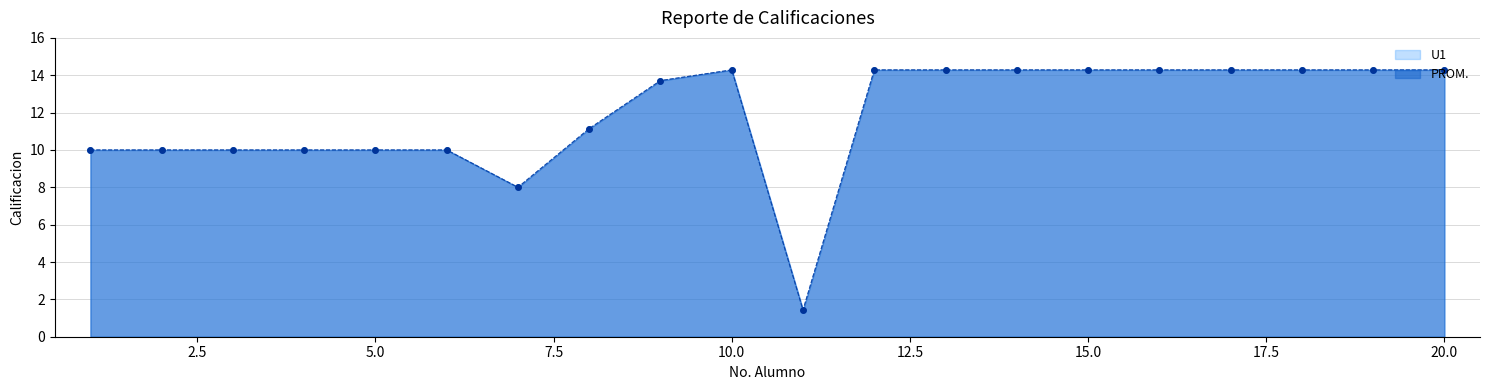

Which series has the largest Y range (max minus min)?

PROM.